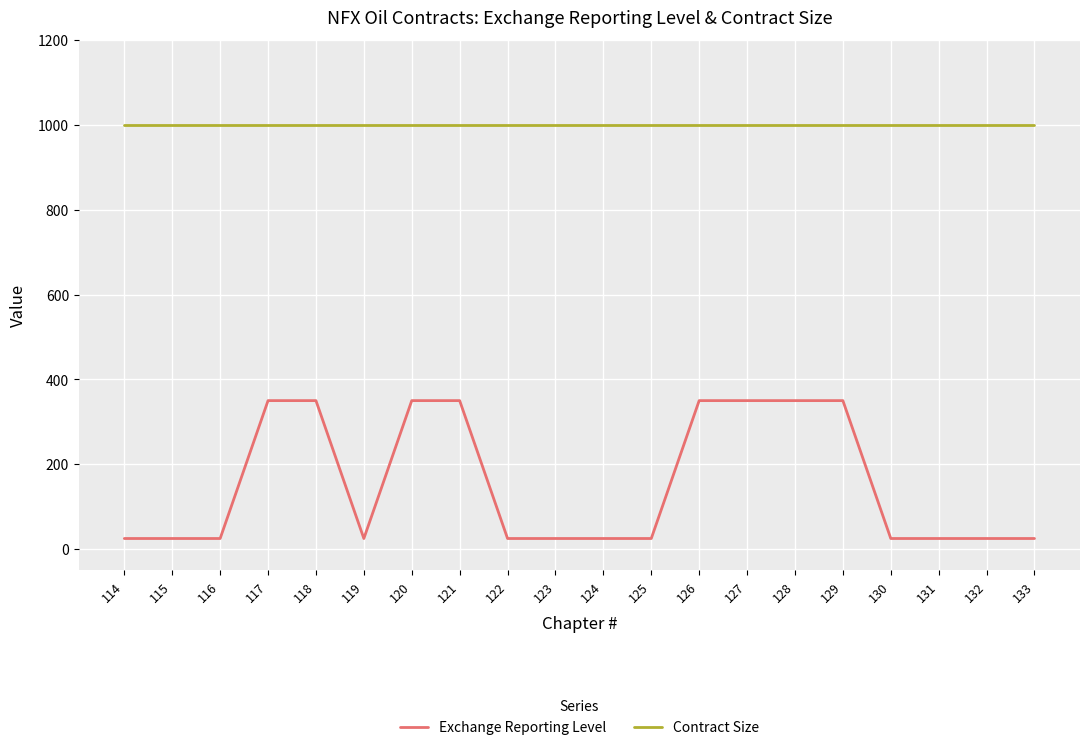

Reading left to right, what are all the values shown in this chart?

Exchange Reporting Level: 25	25	25	350	350	25	350	350	25	25	25	25	350	350	350	350	25	25	25	25
Contract Size: 1000	1000	1000	1000	1000	1000	1000	1000	1000	1000	1000	1000	1000	1000	1000	1000	1000	1000	1000	1000